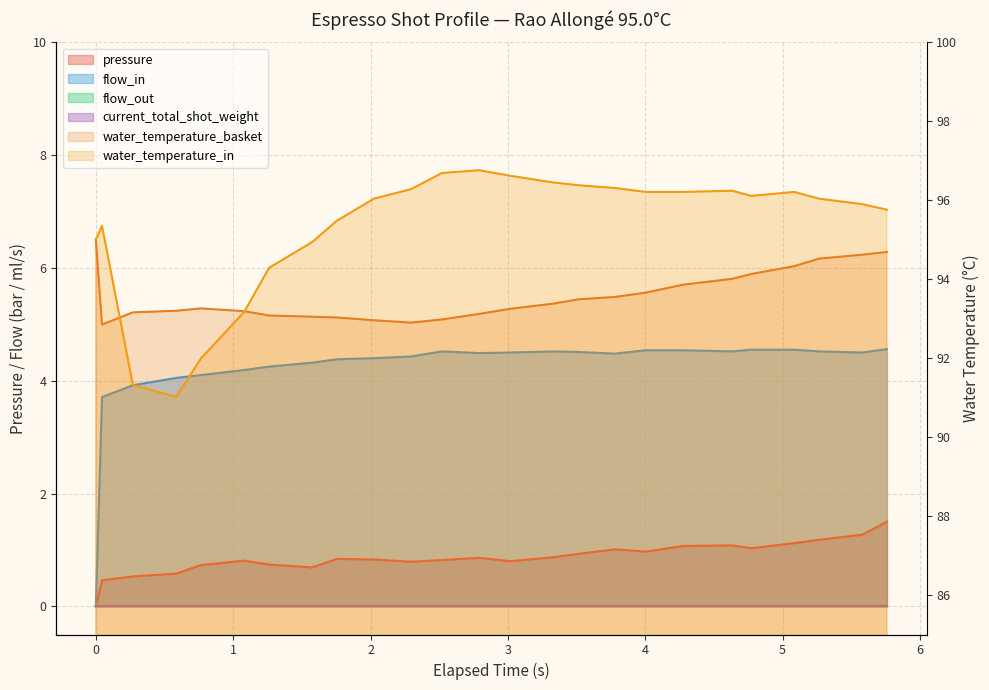

Reading left to right, what are all the values shown in this chart?

pressure: 0.0	0.5	0.5	0.6	0.7	0.8	0.7	0.7	0.8	0.8	0.8	0.8	0.9	0.8	0.9	0.9	1.0	1.0	1.1	1.1	1.0	1.1	1.2	1.3	1.5
flow_in: 0.0	3.7	3.9	4.0	4.1	4.2	4.2	4.3	4.4	4.4	4.4	4.5	4.5	4.5	4.5	4.5	4.5	4.5	4.5	4.5	4.5	4.5	4.5	4.5	4.6
water_temperature_basket: 95.0	92.8	93.2	93.2	93.3	93.2	93.1	93.0	93.0	93.0	92.9	93.0	93.1	93.2	93.4	93.5	93.5	93.7	93.9	94.0	94.1	94.3	94.5	94.6	94.7
water_temperature_in: 95.0	95.3	91.3	91.0	92.0	93.2	94.3	94.9	95.5	96.0	96.3	96.7	96.8	96.6	96.5	96.4	96.3	96.2	96.2	96.2	96.1	96.2	96.0	95.9	95.8